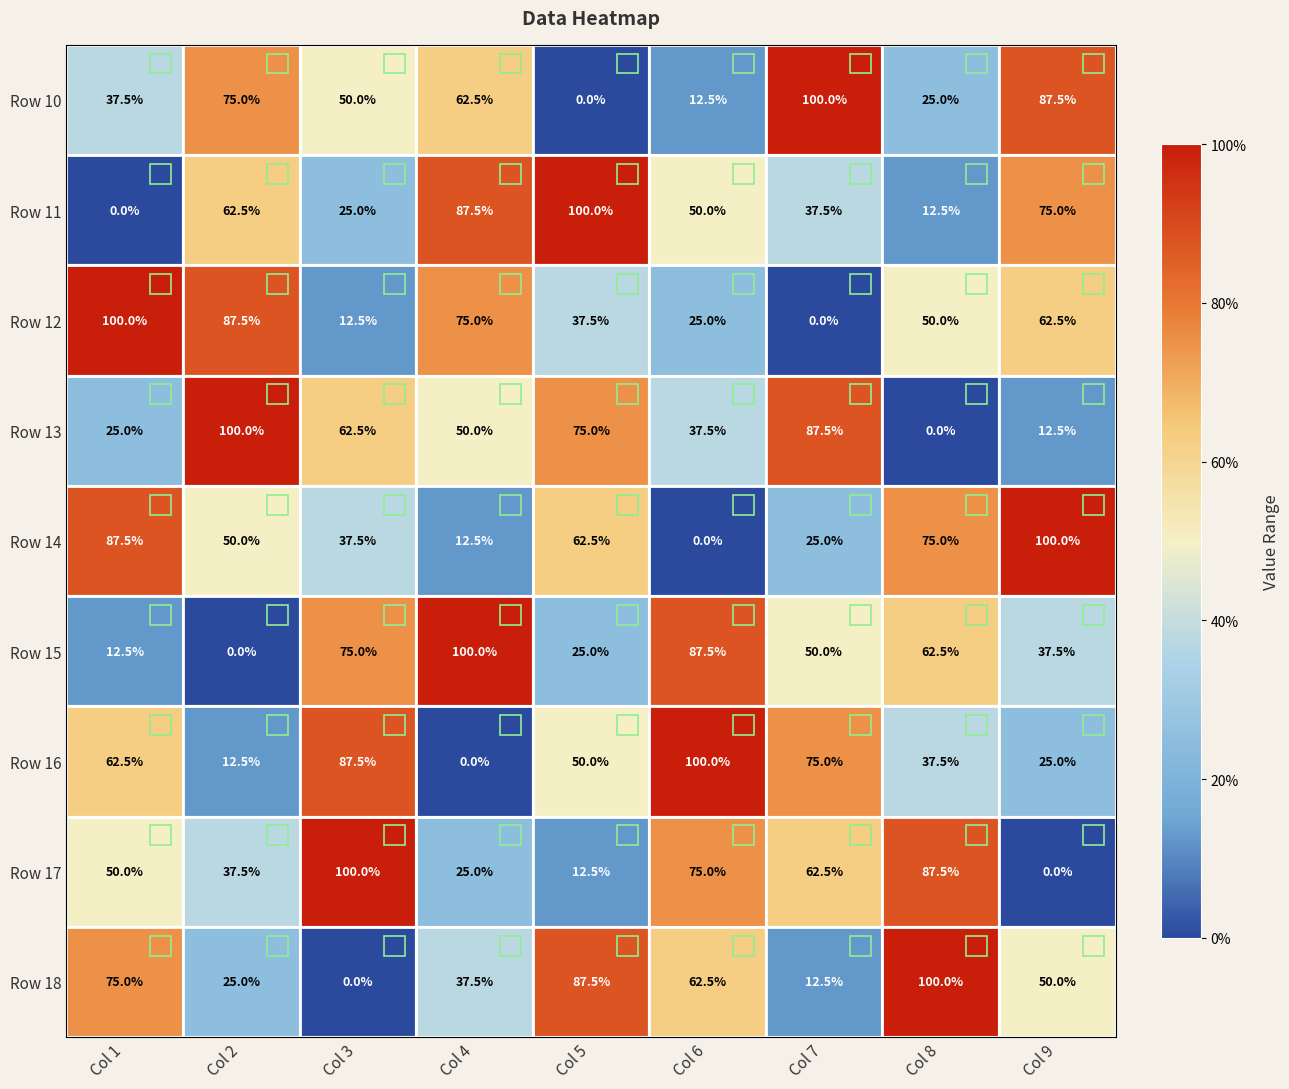

What is the total value across all series at Col 7?

450.0